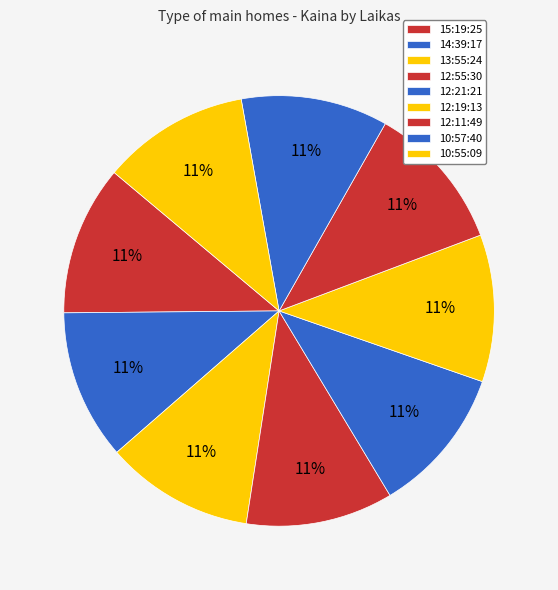

How many segments does this pie chart have?

9